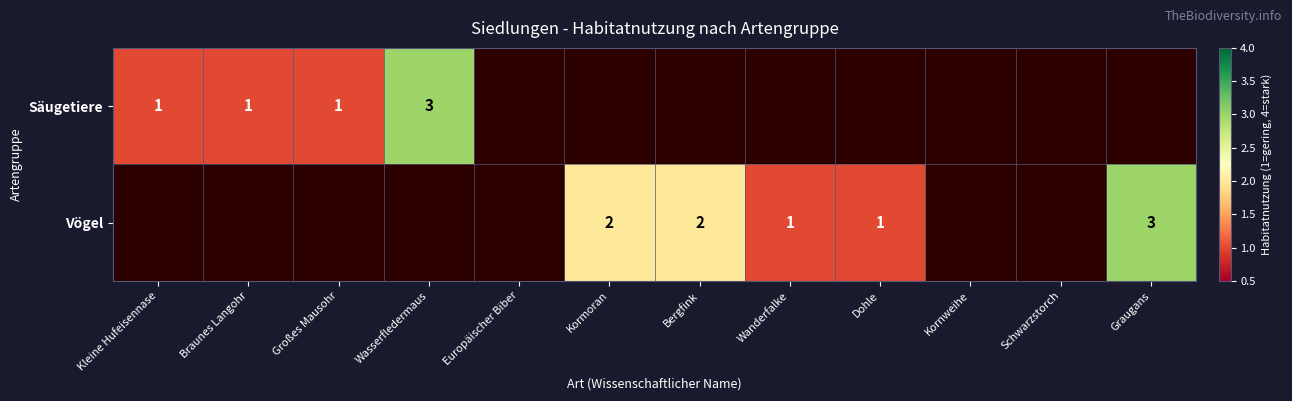

The value of Säugetiere at Wasserfledermaus is 3. True or false?

True